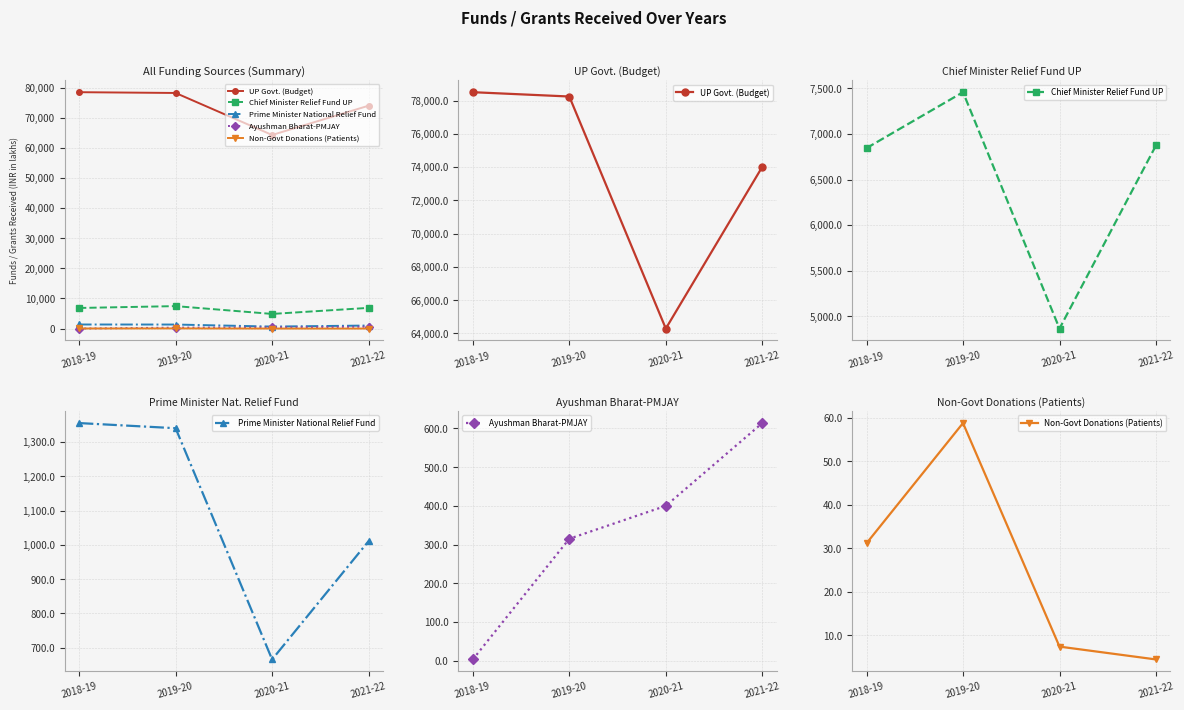

Between 2018-19 and 2021-22, which series saw the biggest shift?

UP Govt. (Budget)